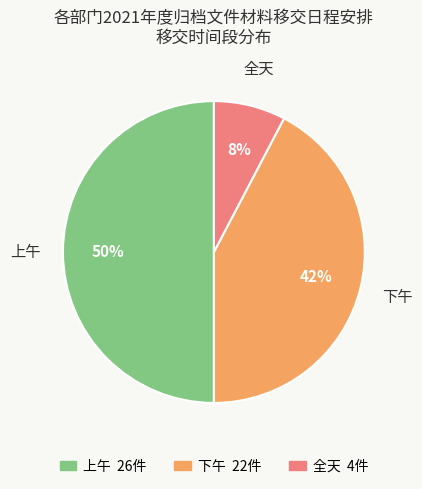

To the nearest percent, what is the difference between the 上午 and 下午 slice percentages?

8%